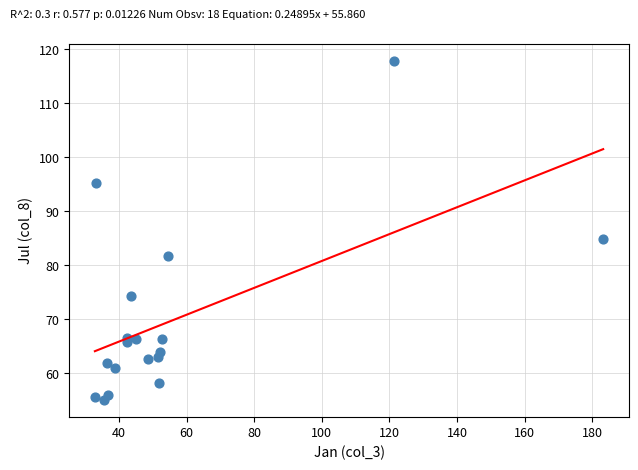

What Y value in the scatter plot is closest to 86?

84.8